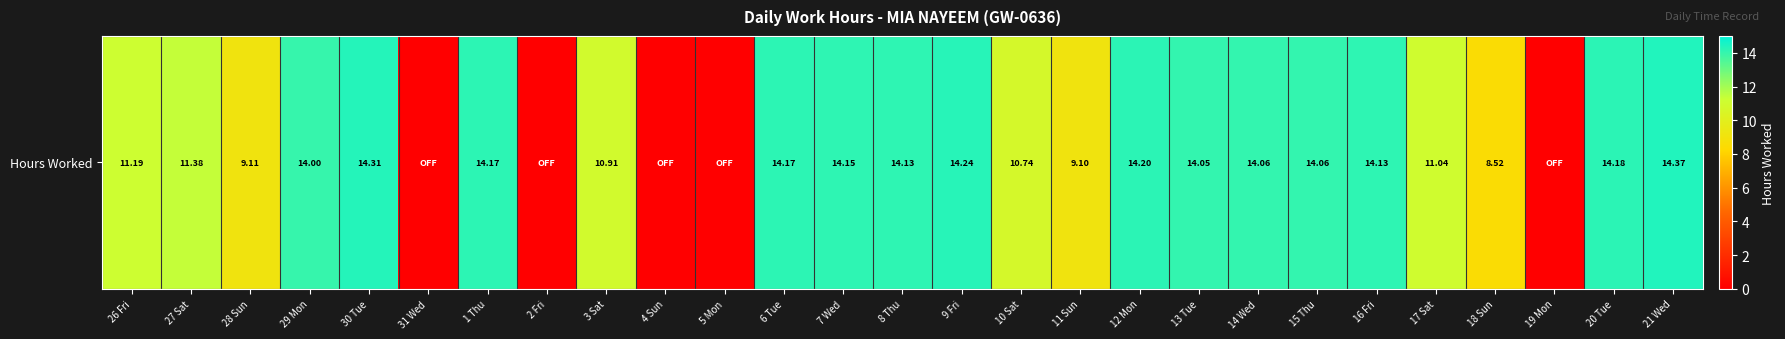

What is the sum of all values?

280.2